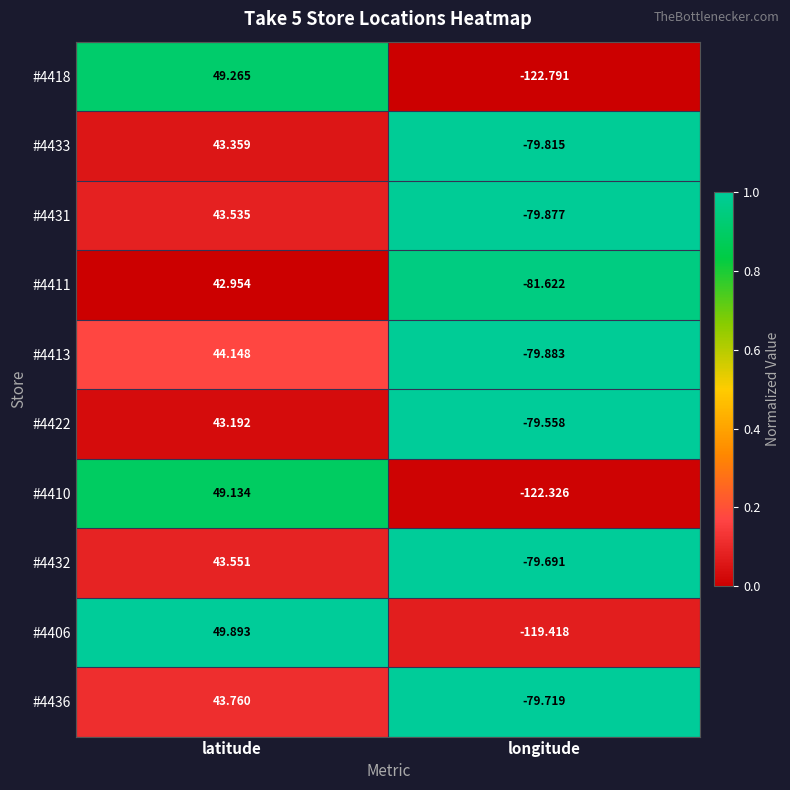

At which label is #4406 closest to -34?

latitude